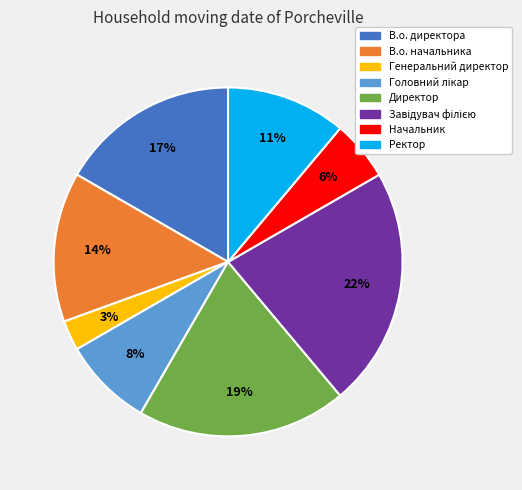

What is the ratio of the value at В.о. начальника to the value at В.о. директора?

0.8